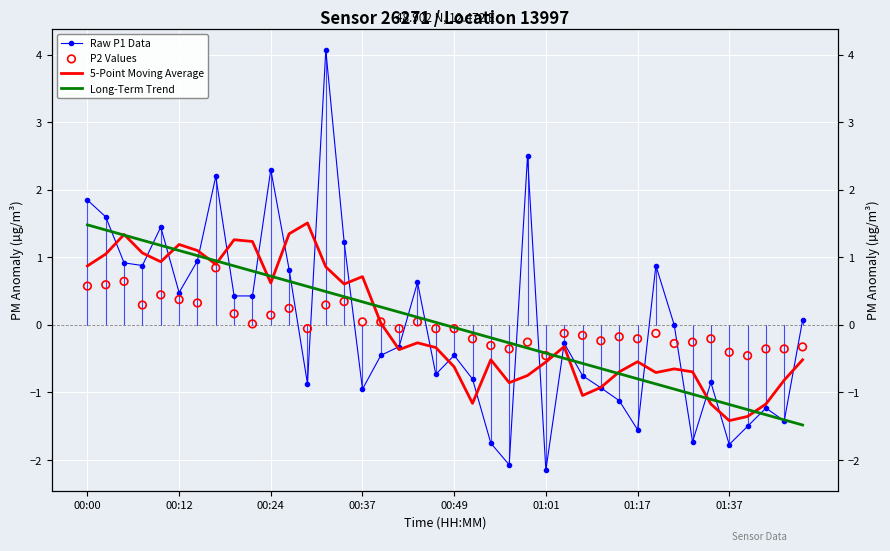

Which series contains the highest Y value?

Raw P1 Data